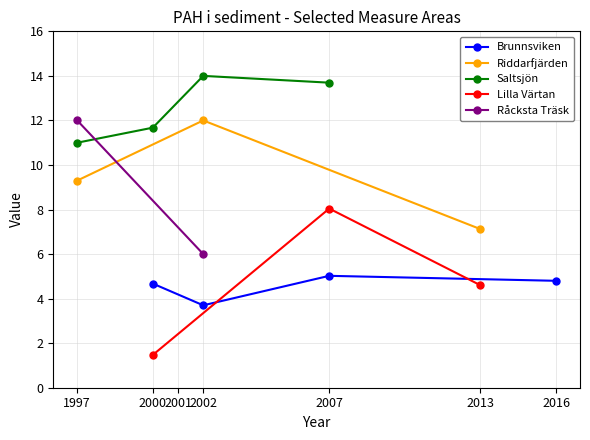

At which category does Brunnsviken reach its first local peak?

2007